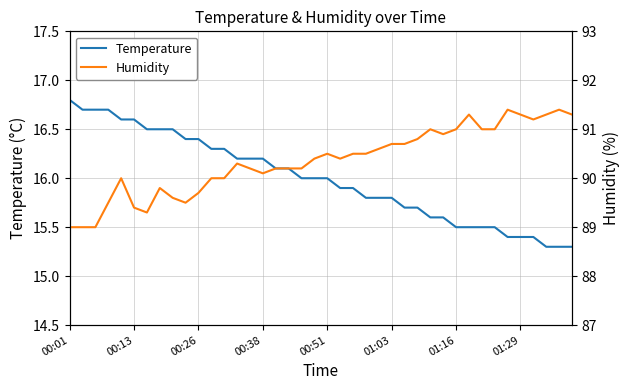

True or false: Temperature and Humidity intersect in this chart.

False